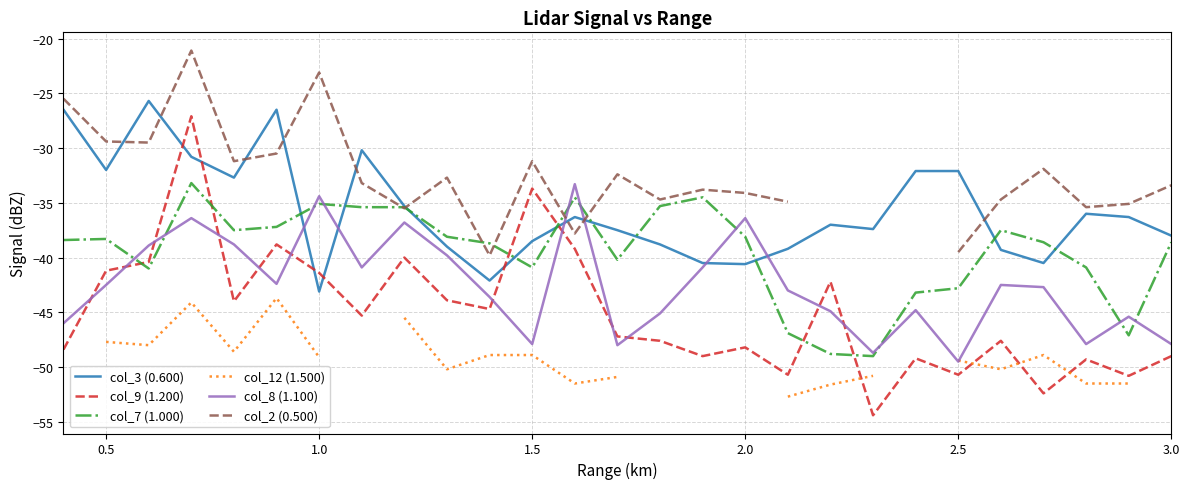

The col_8 (1.100) series shows -13.6 at 1.0. True or false?

False